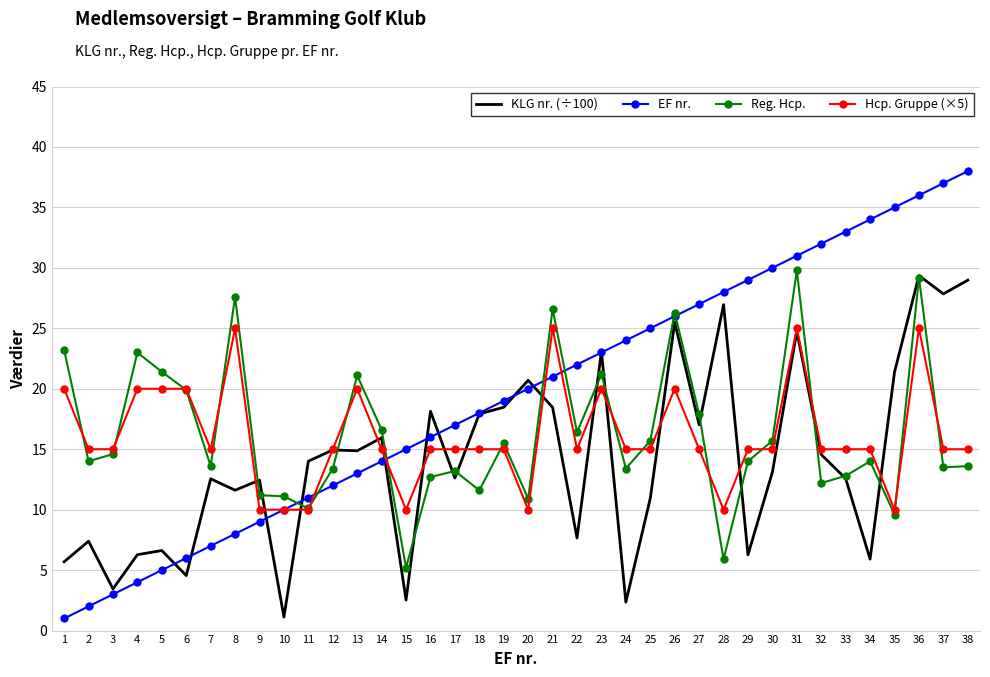

True or false: Reg. Hcp. has more than 2 interior local peaks.

True